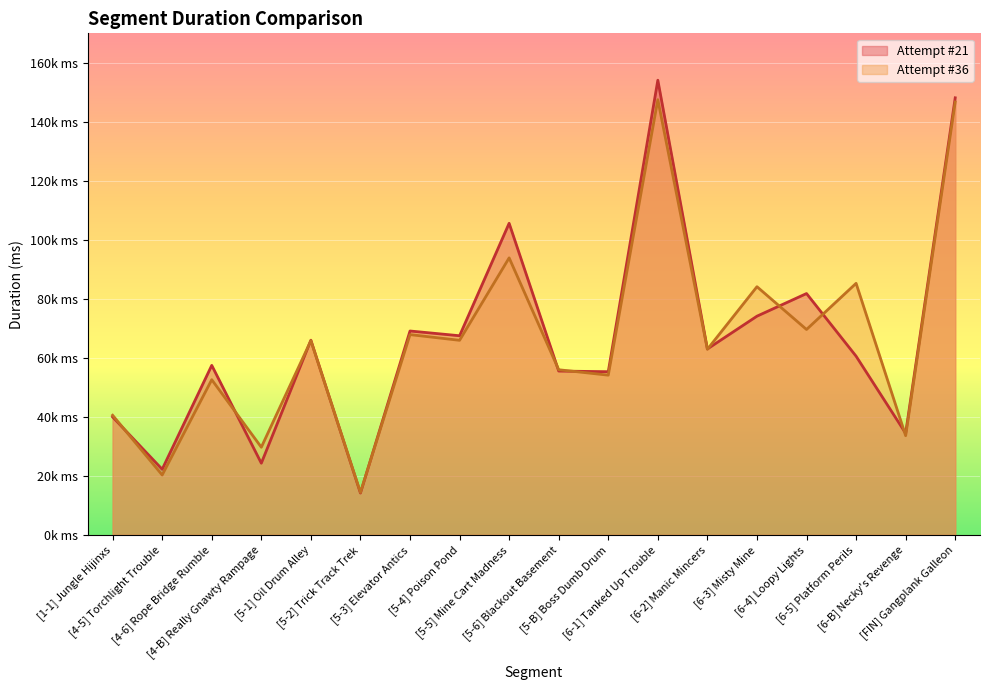

At how many categories does at least one series exceed 57455?

10